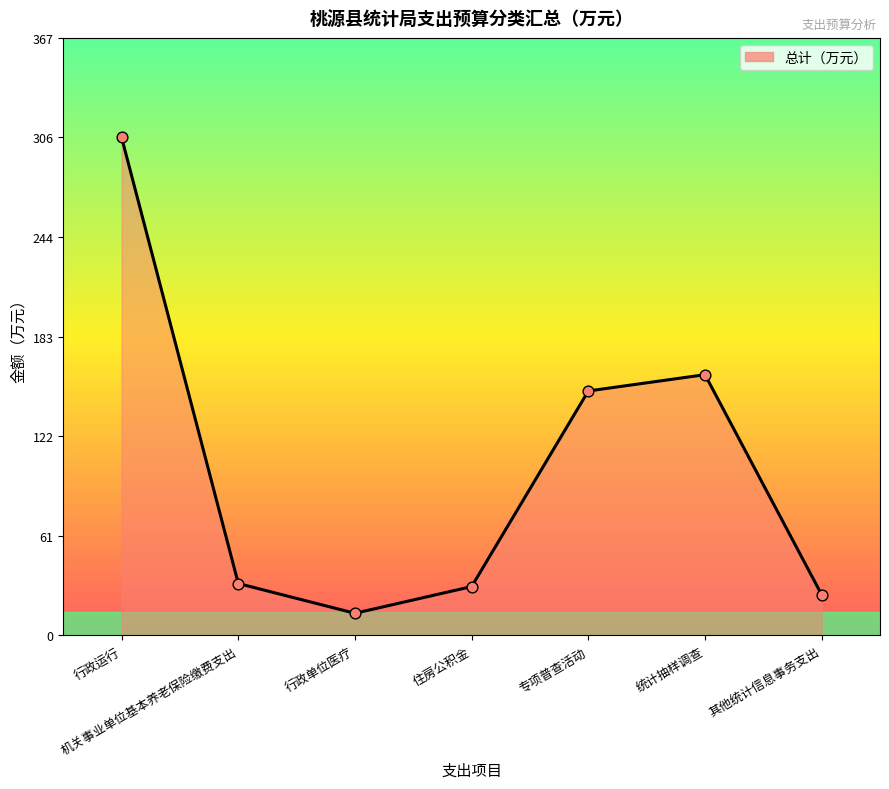

Between 行政运行 and 住房公积金, which is larger?

行政运行